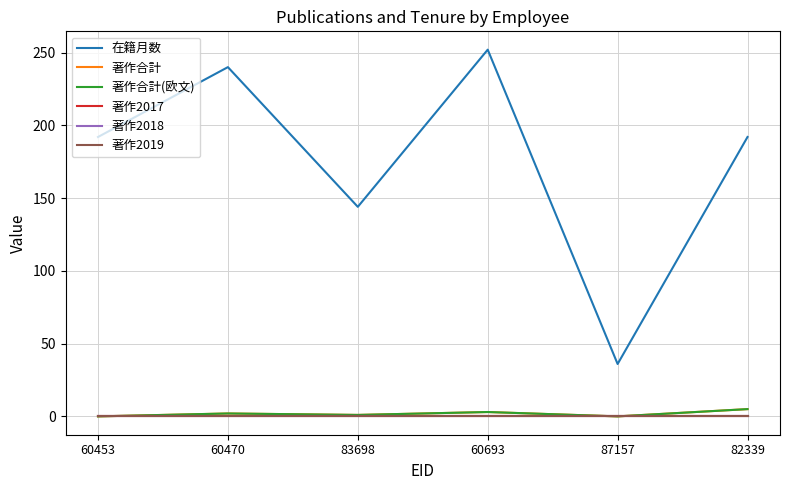

What is the sum of all 在籍月数 values?

1056